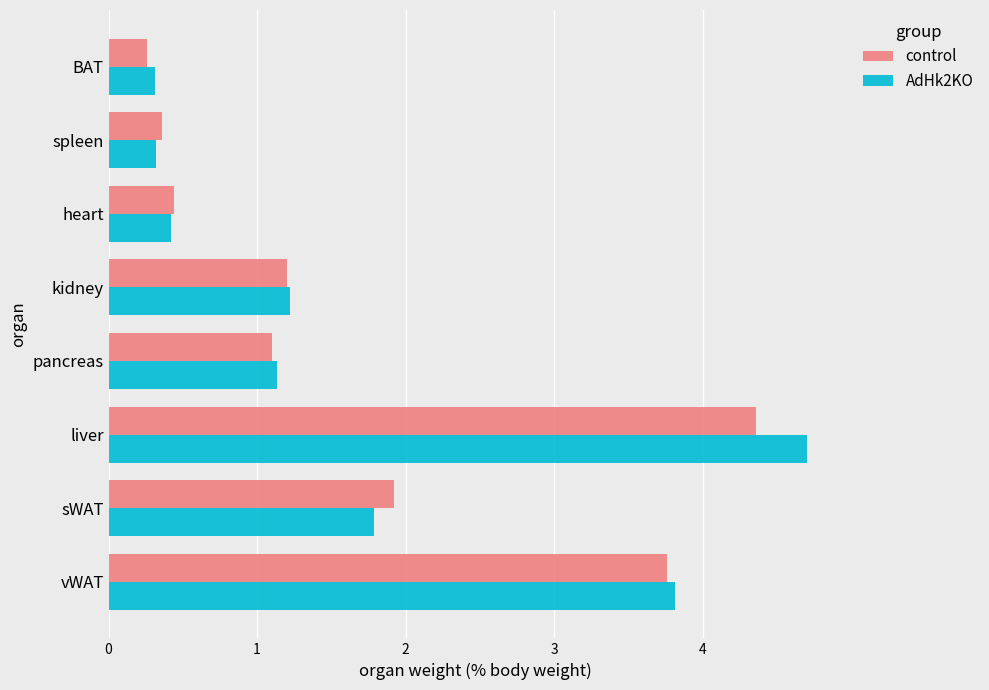

What is the minimum value shown in the chart?

0.3